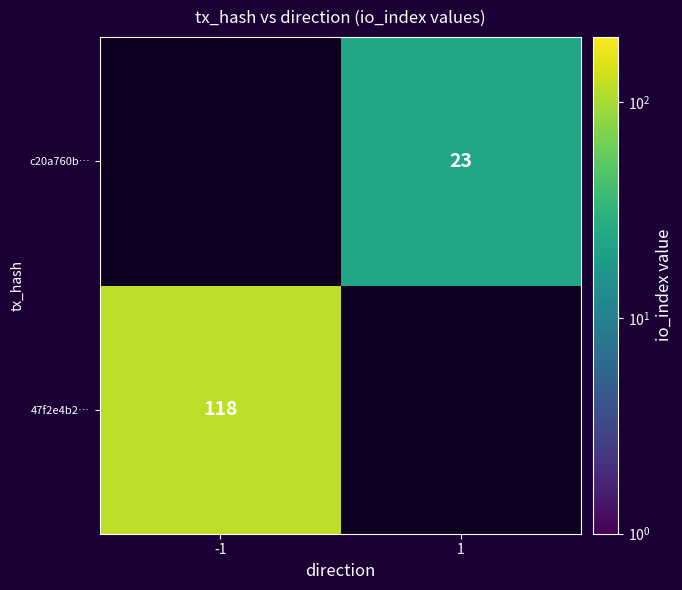

At how many categories does at least one series exceed 87?

1